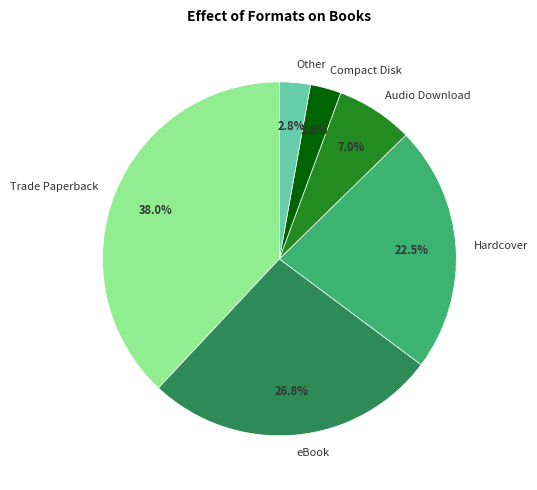

How many segments does this pie chart have?

6